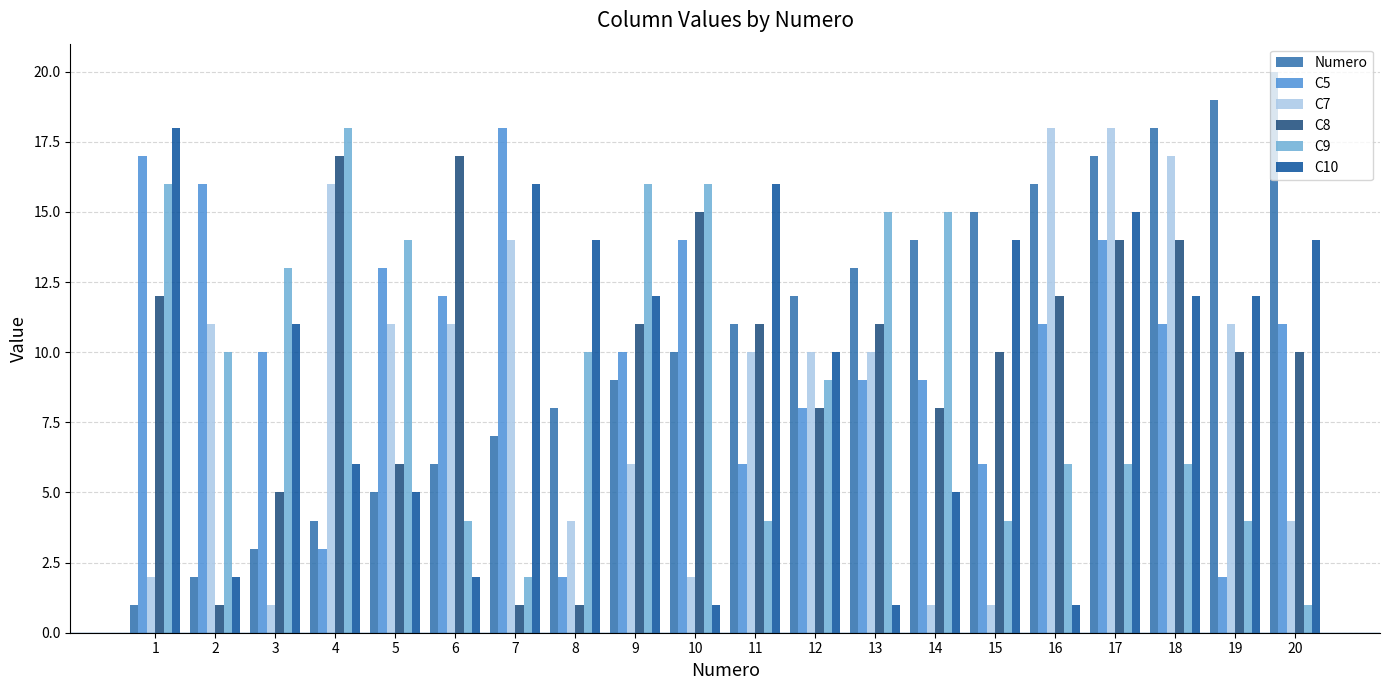

True or false: C7 has a value of 1 at 14.

True